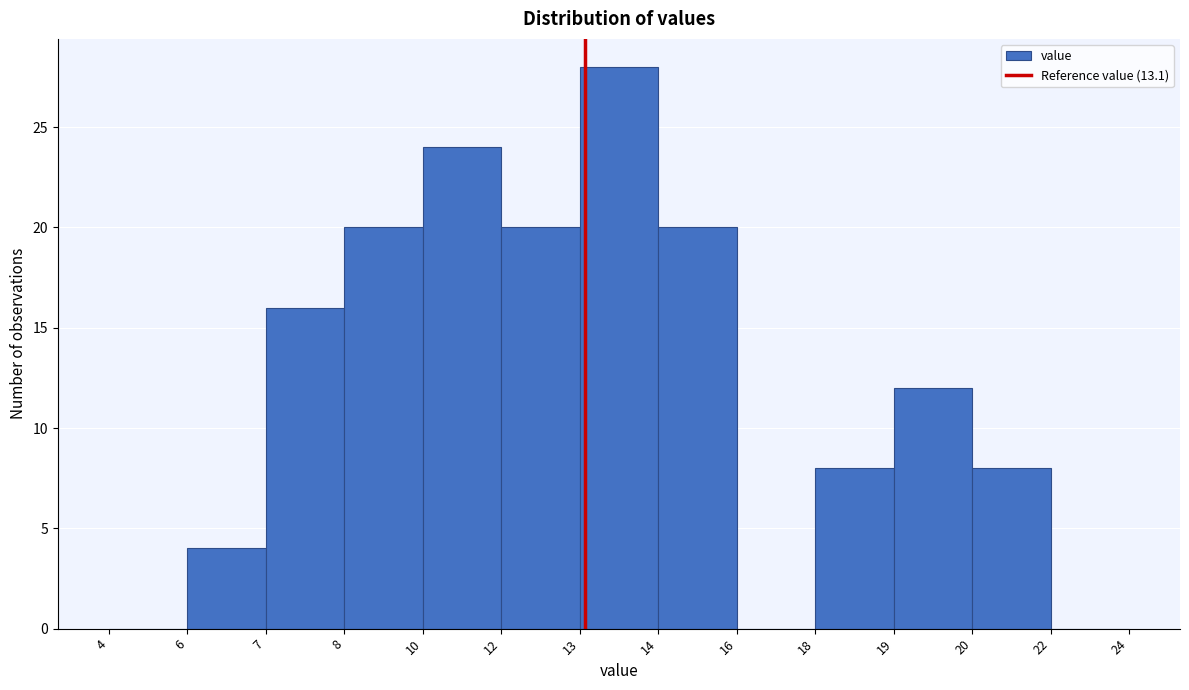

Reading left to right, list all the values displayed in this chart.

4=0	6=4	7=16	8=20	10=24	12=20	13=28	14=20	16=0	18=8	19=12	20=8	22=0